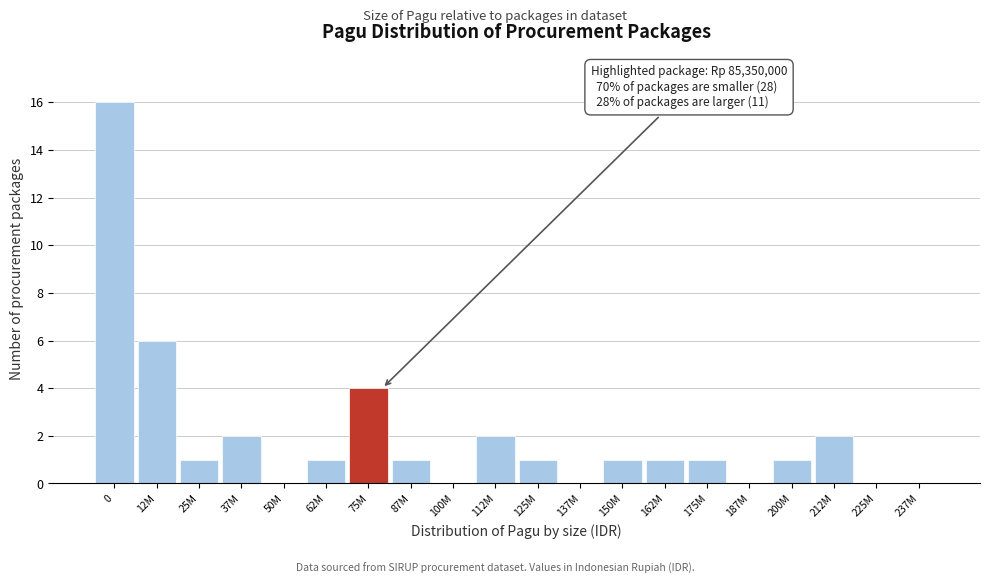

Reading left to right, transcribe all the data shown in this chart.

0=16	12M=6	25M=1	37M=2	50M=0	62M=1	75M=4	87M=1	100M=0	112M=2	125M=1	137M=0	150M=1	162M=1	175M=1	187M=0	200M=1	212M=2	225M=0	237M=0